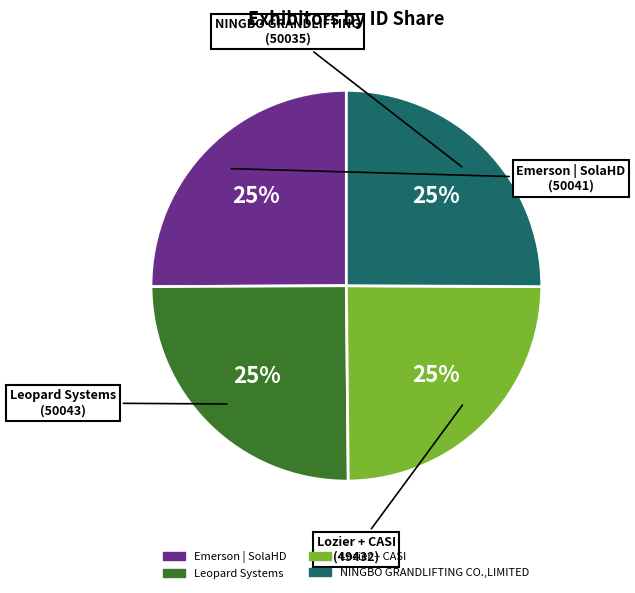

How many slices are in this pie chart?

4